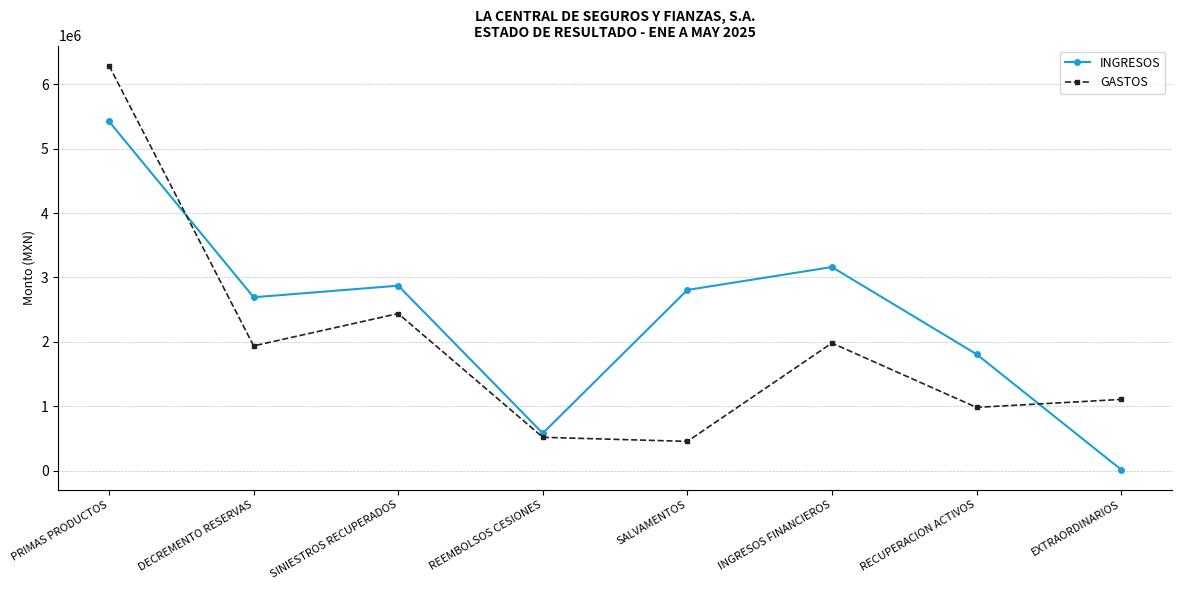

Which category has the lowest value in the INGRESOS series?

EXTRAORDINARIOS